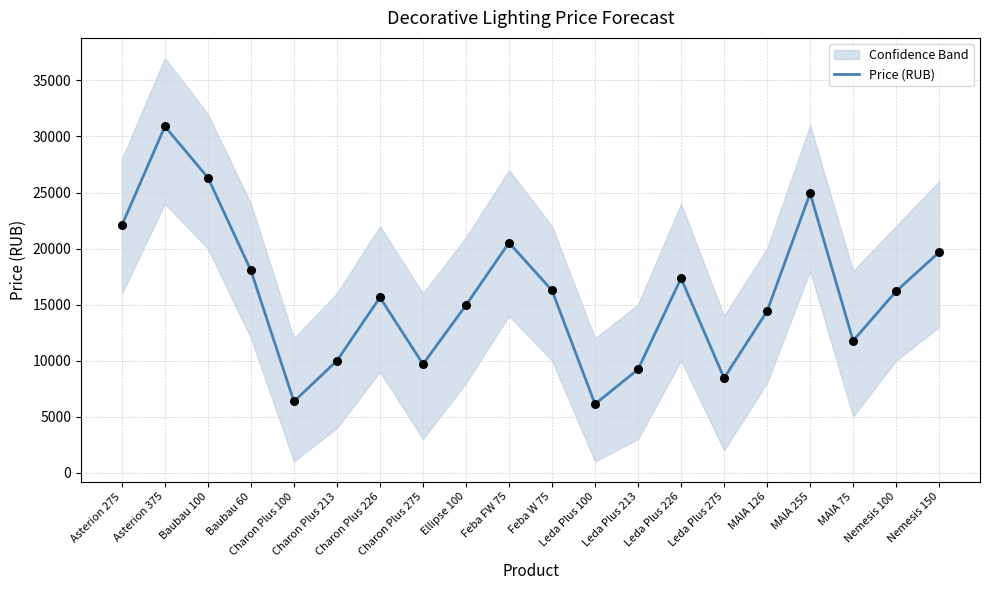

Which has a higher value, Baubau 100 or Leda Plus 275?

Baubau 100